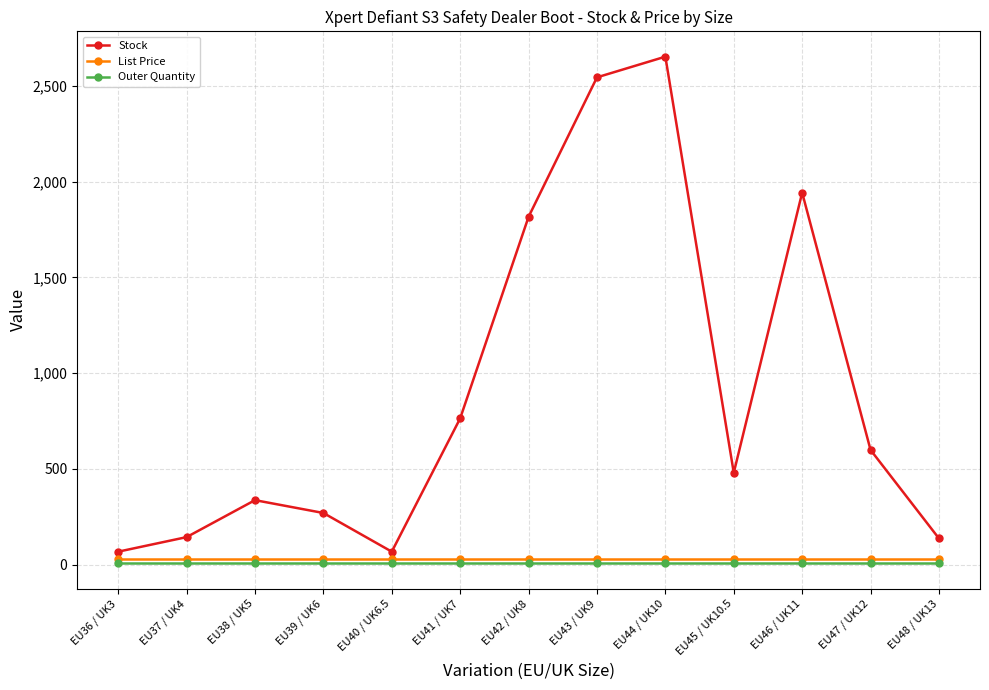

What is the label of the 2nd point from the right?

EU47 / UK12